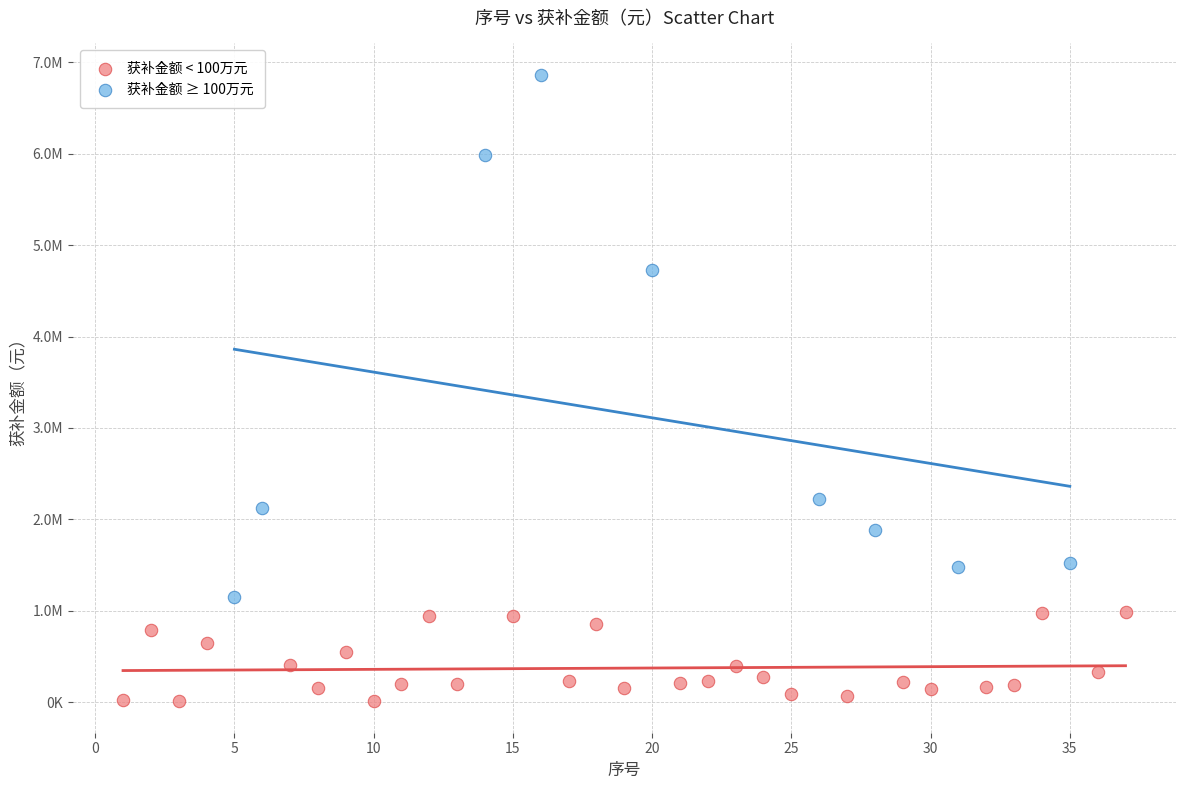

What are all the series names shown in the legend?

获补金额 < 100万元, 获补金额 ≥ 100万元